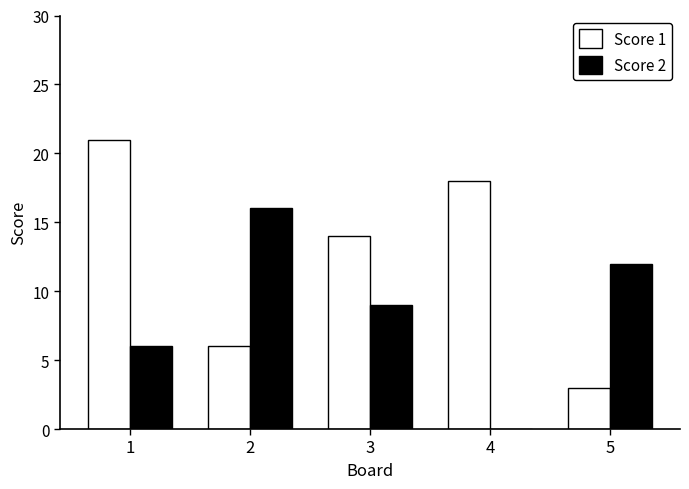

The Score 2 series shows 5 at 5. True or false?

False